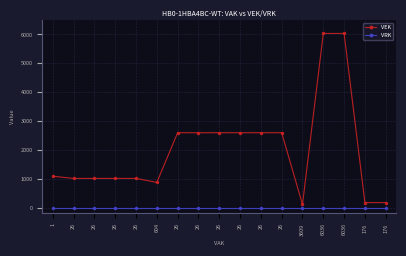

What is the lowest value of the VEK series?

113